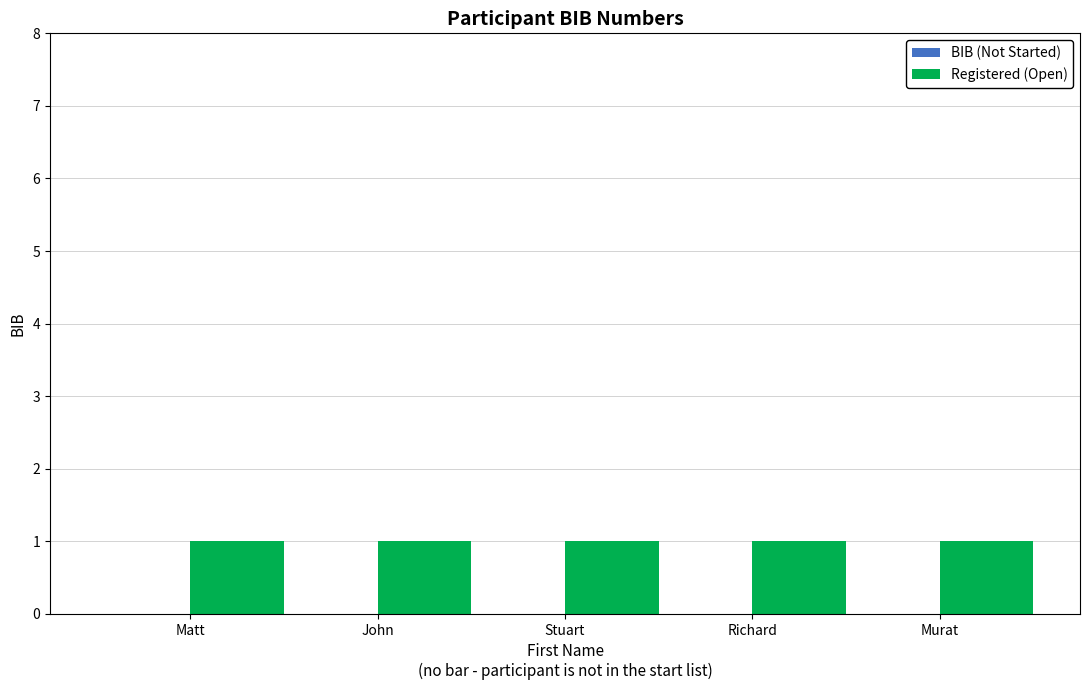

What are all the series names shown in the legend?

BIB (Not Started), Registered (Open)